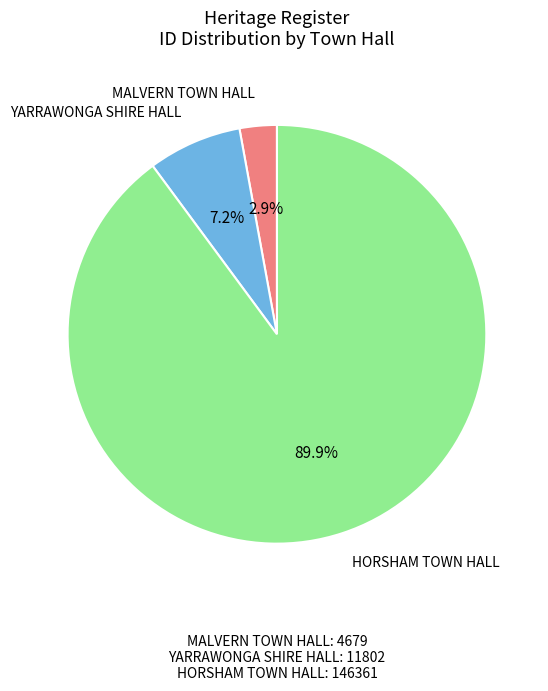

To the nearest percent, what is the average slice percentage?

33%